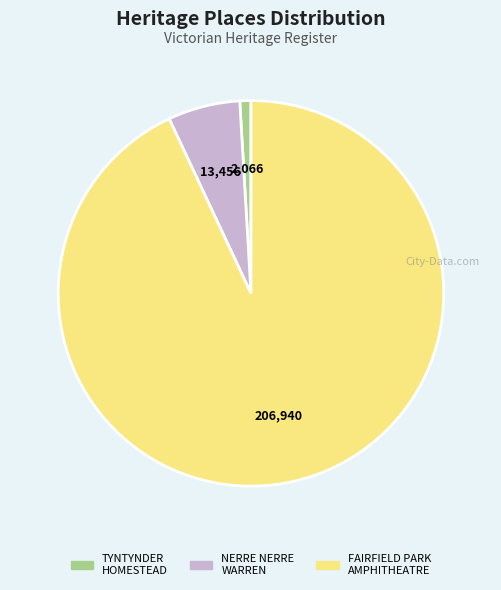

Is there a majority slice in this chart?

Yes